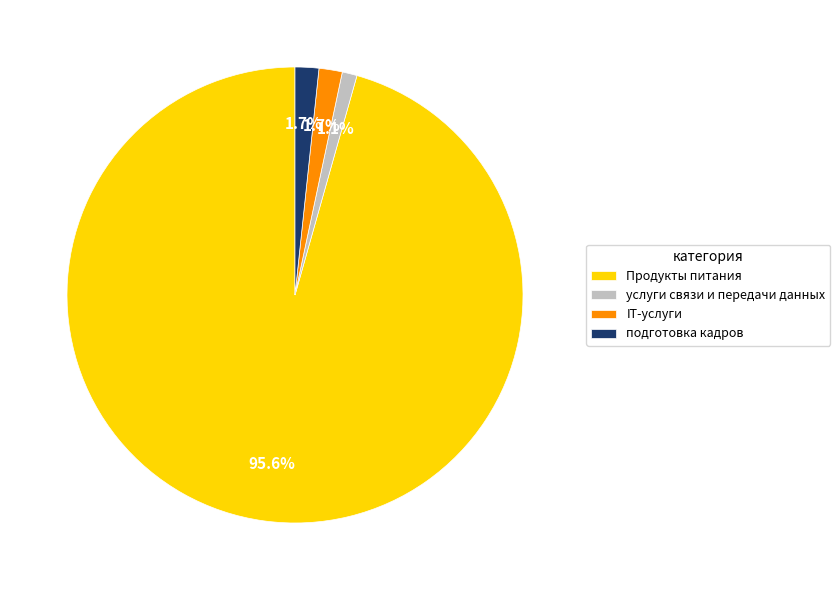

To the nearest percent, what percentage of the pie is IT-услуги?

2%